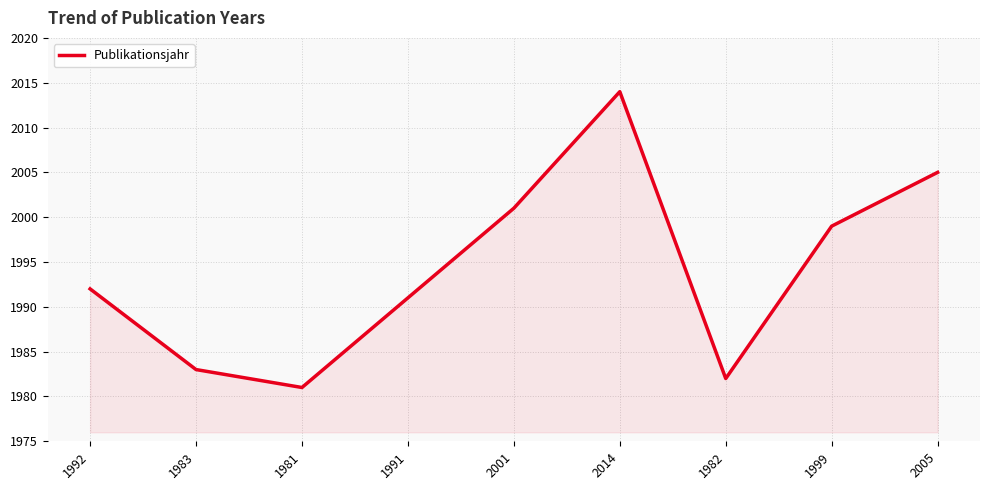

Does the chart display data point markers on the line(s)?

No